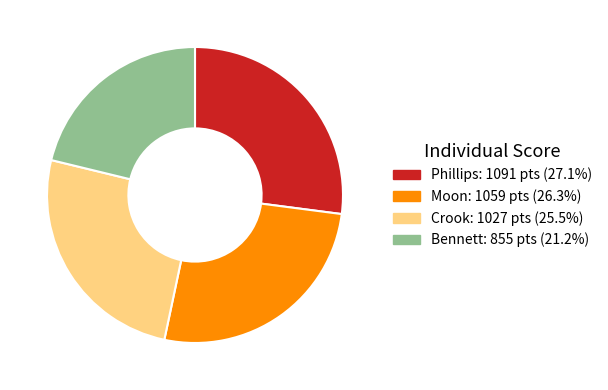

Between Phillips and Bennett, which is larger?

Phillips